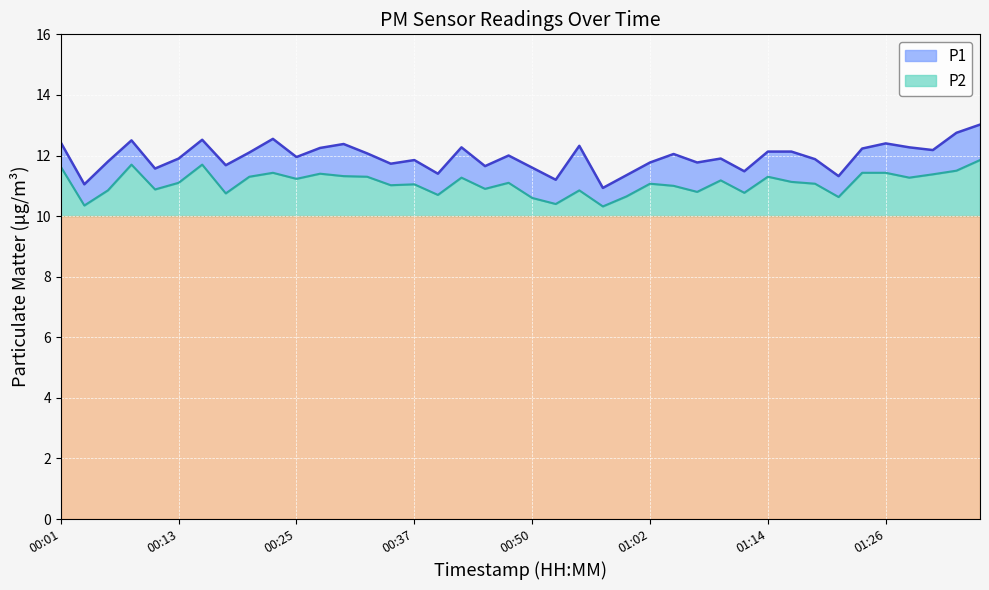

Count the number of categories in the chart.

40